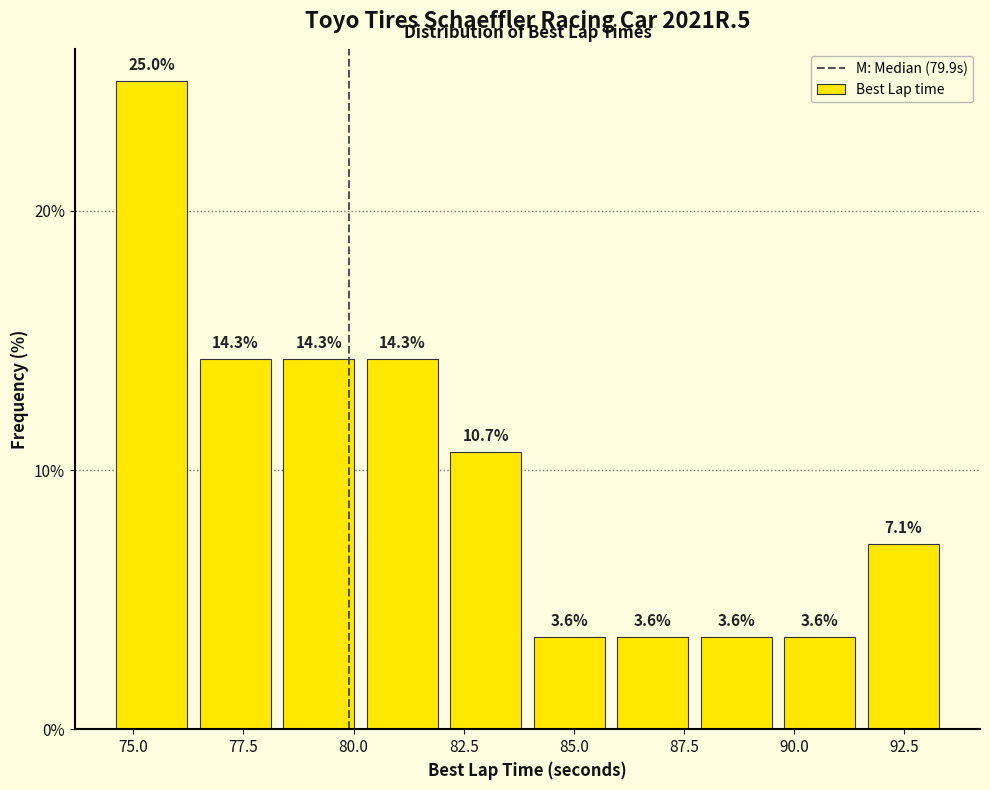

Read against the x-axis, roughly where is the centre of the tallest bar?

75.5